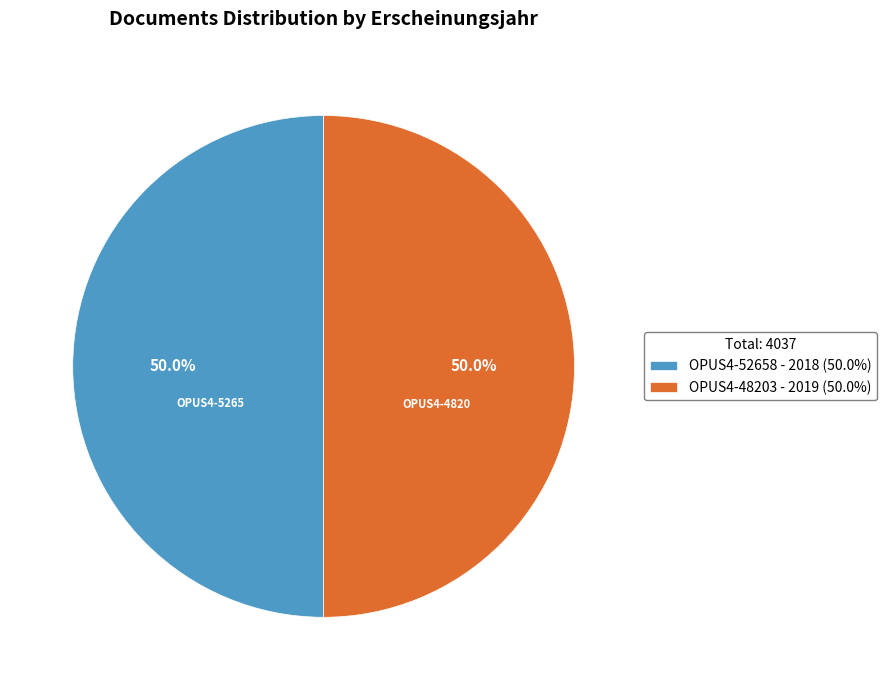

Is the sum of OPUS4-48203 - 2019 (50.0%) and OPUS4-52658 - 2018 (50.0%) greater than half?

Yes